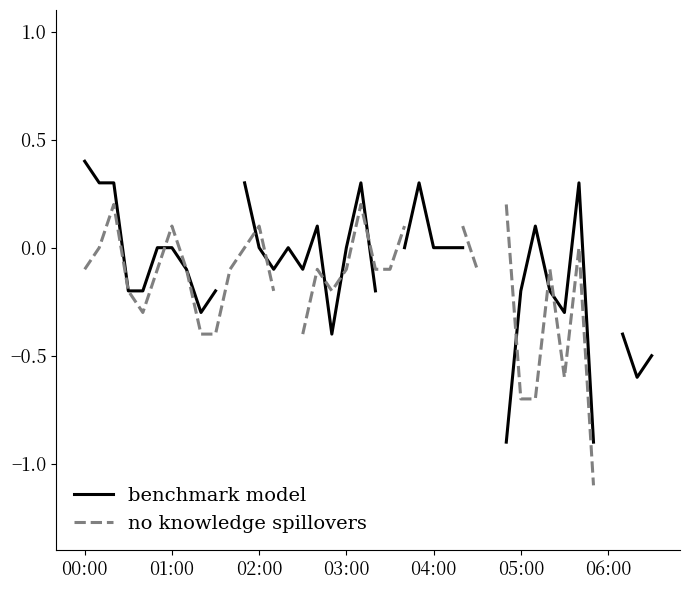

Between 26 and 27, which is larger?

27